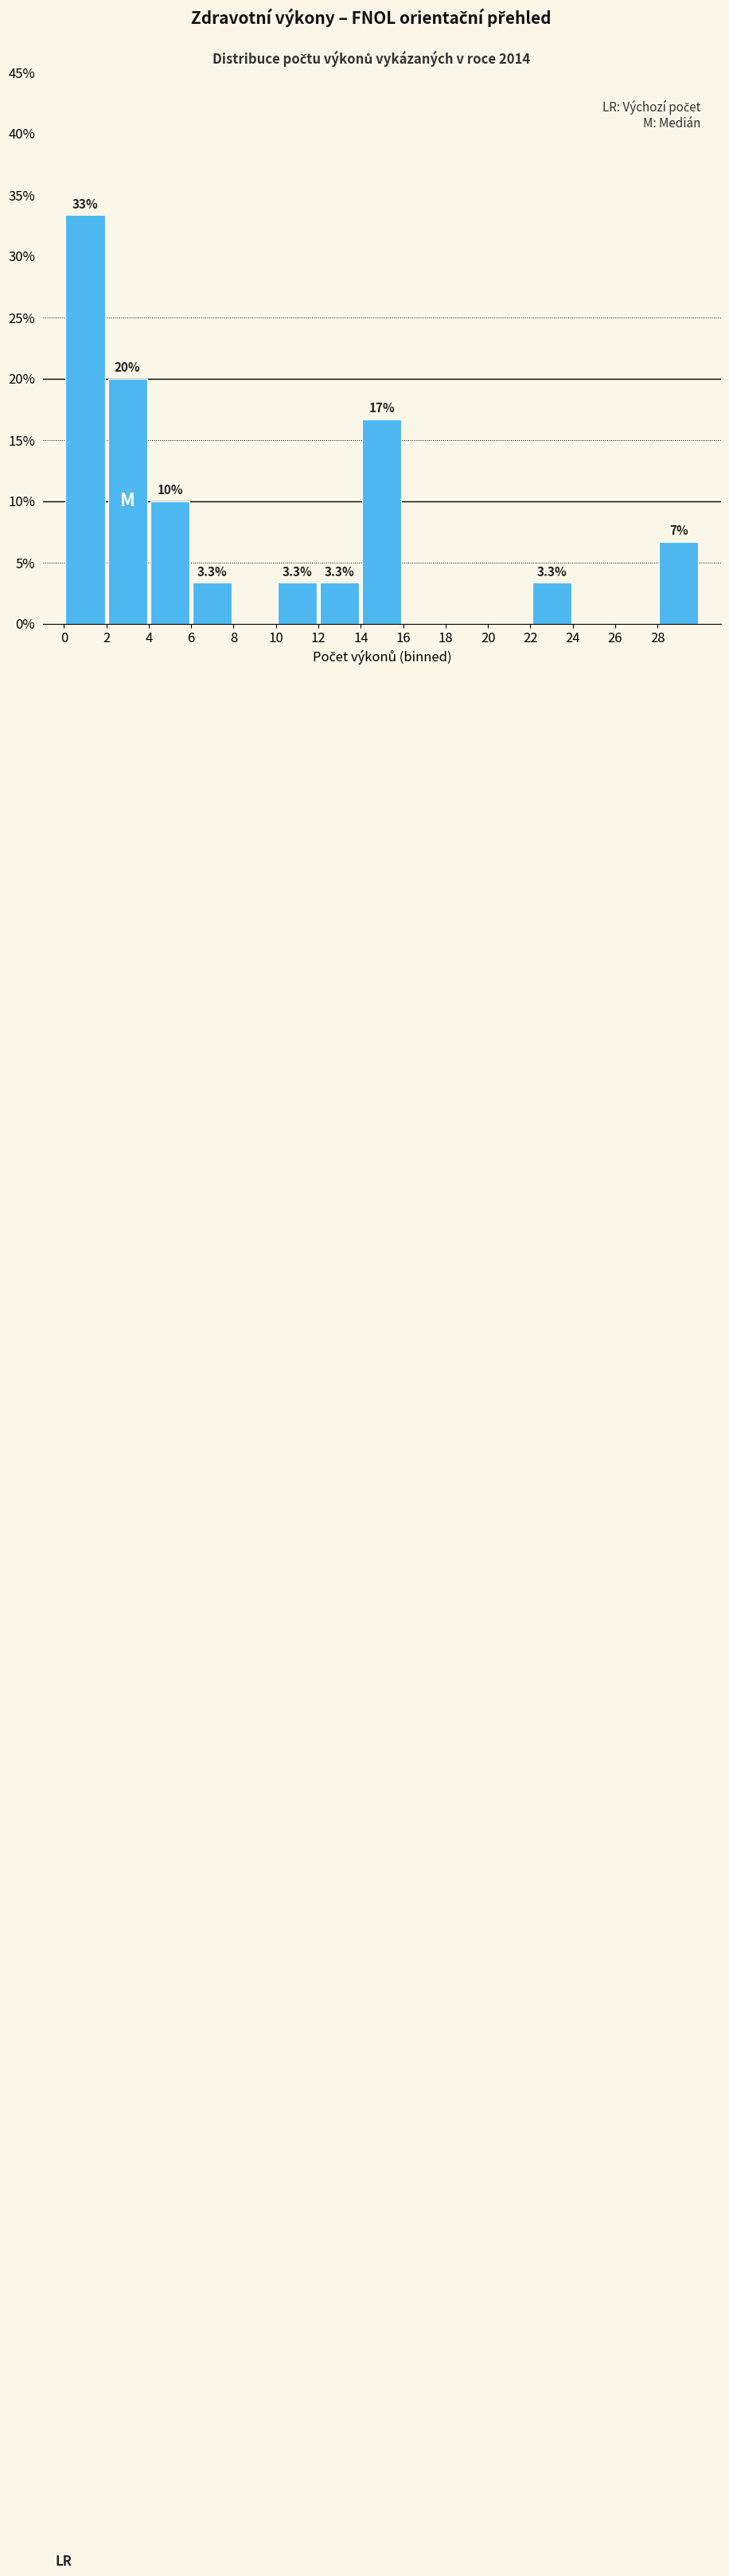

Which range on the x-axis has the tallest bar?

0 to 2